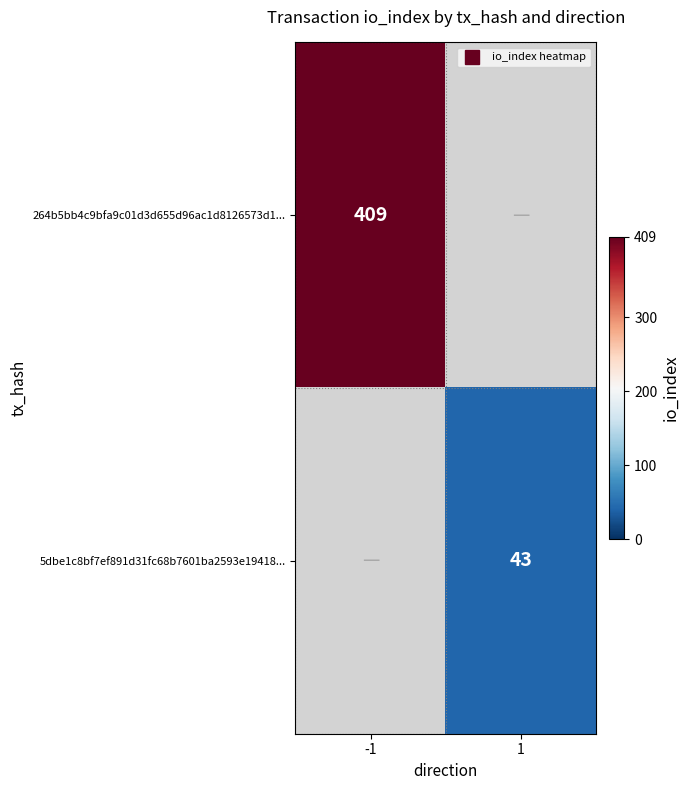

Read the 5dbe1c8bf7ef891d31fc68b7601ba2593e19418... value at 1.

43.0